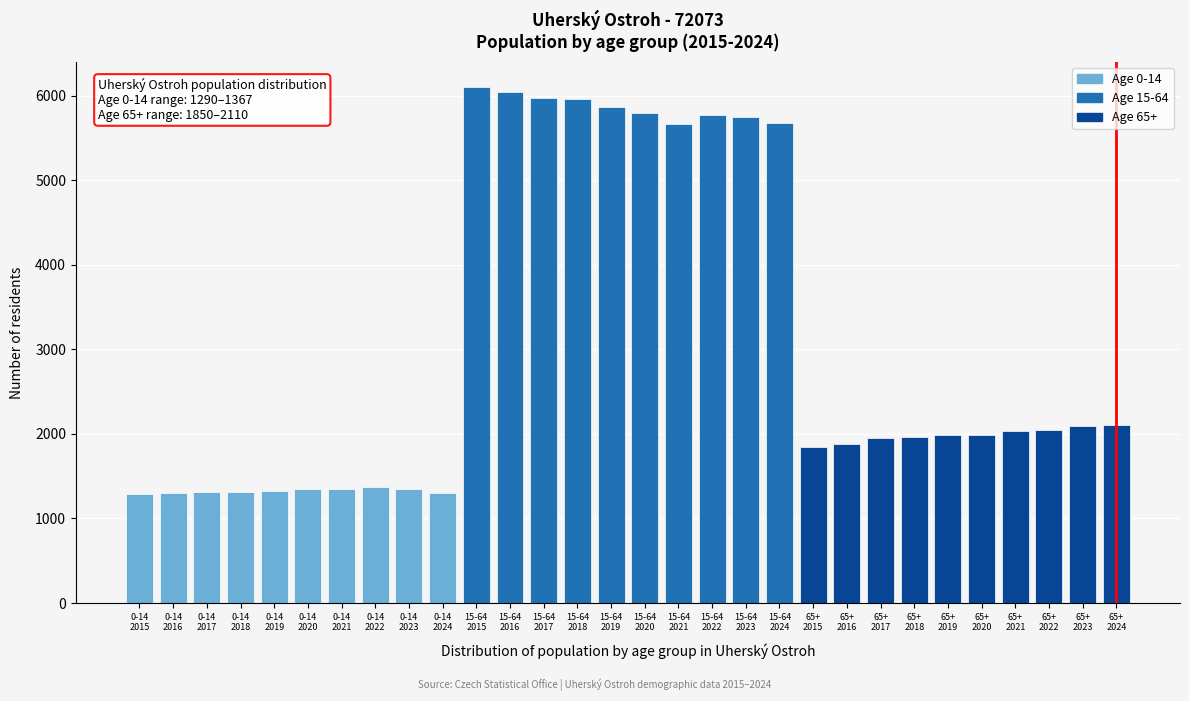

What is the value of the 27th bar from the left?

2034